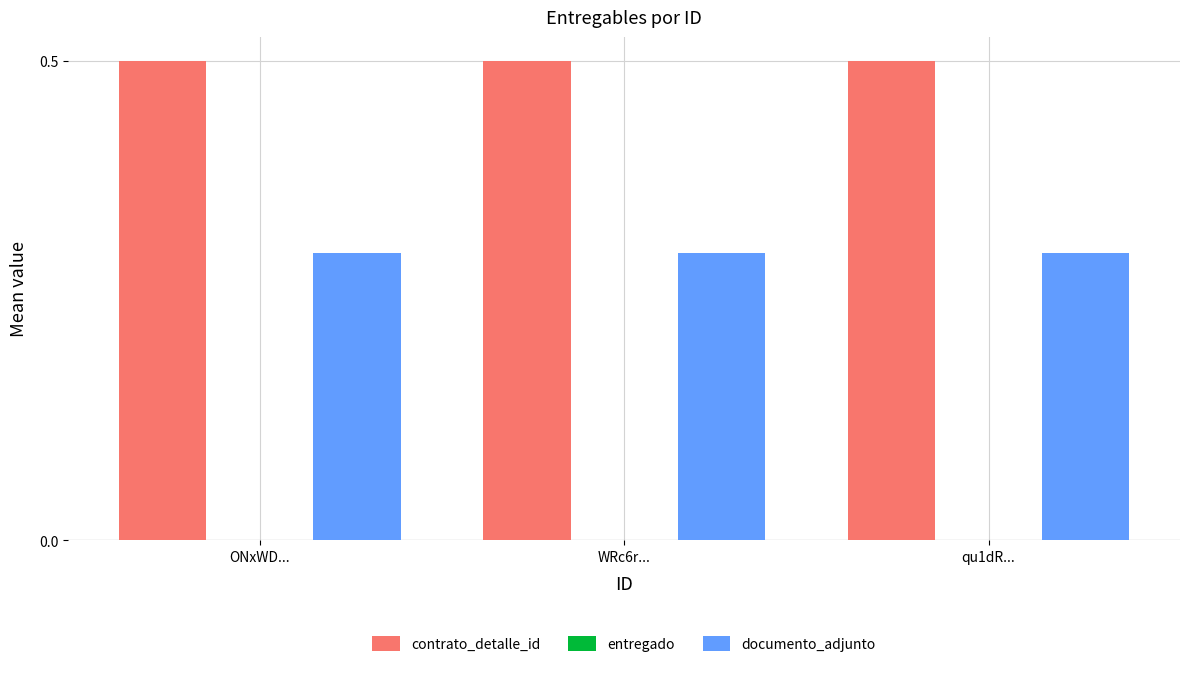

What is the highest value of the contrato_detalle_id series?

0.5